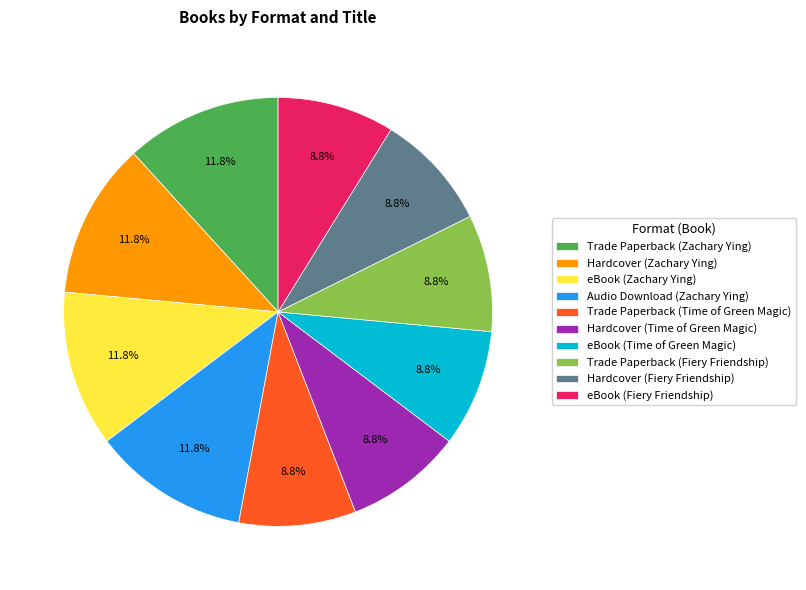

What percentage is the Audio Download (Zachary Ying) slice, to the nearest percent?

12%